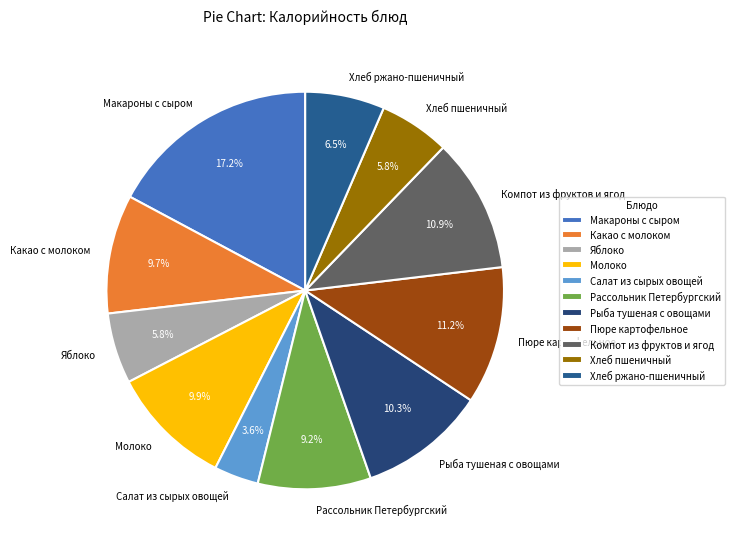

What percentage is the Хлеб пшеничный slice, to the nearest percent?

6%